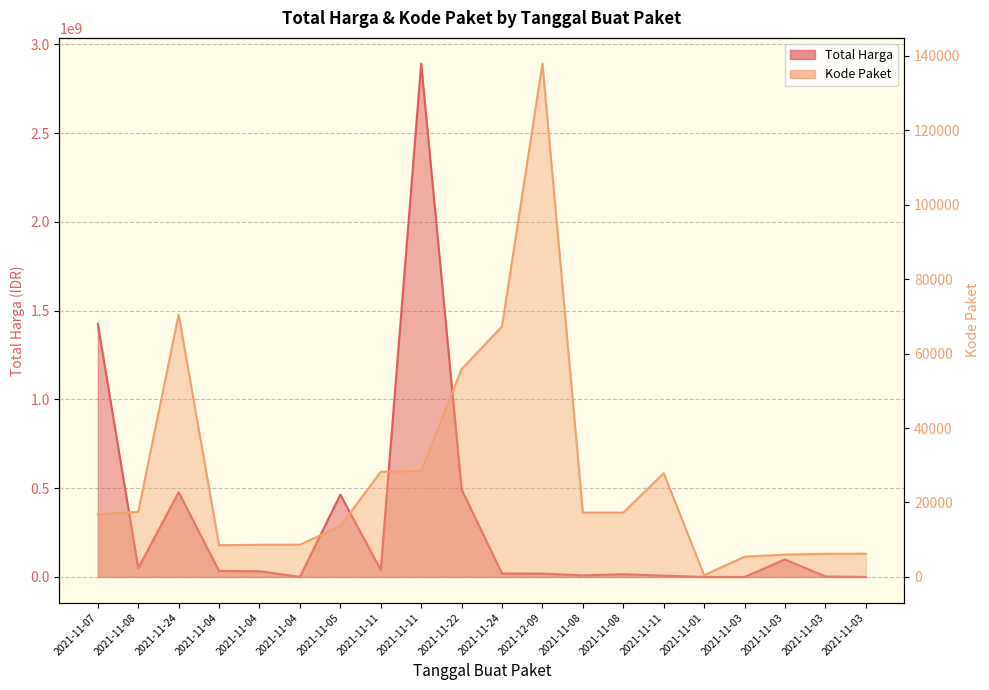

Between 2021-11-03 and 2021-11-11, which is larger?

2021-11-03